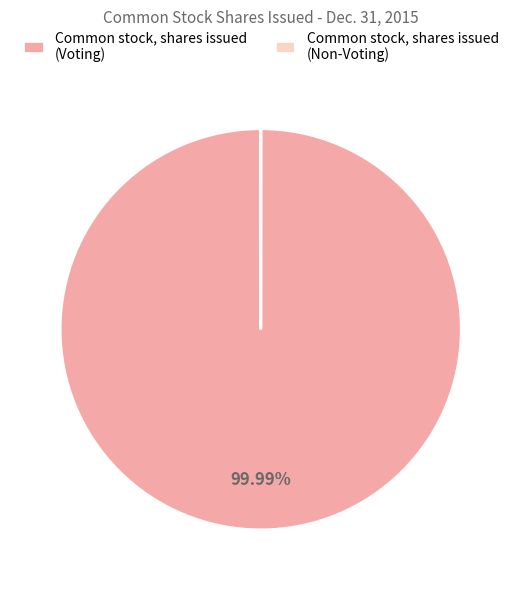

What is the majority slice?

Common stock, shares issued (Voting)